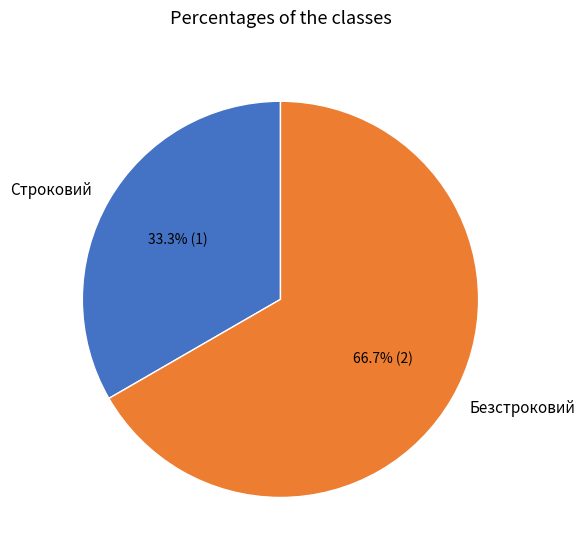

Between Строковий and Безстроковий, which is larger?

Безстроковий